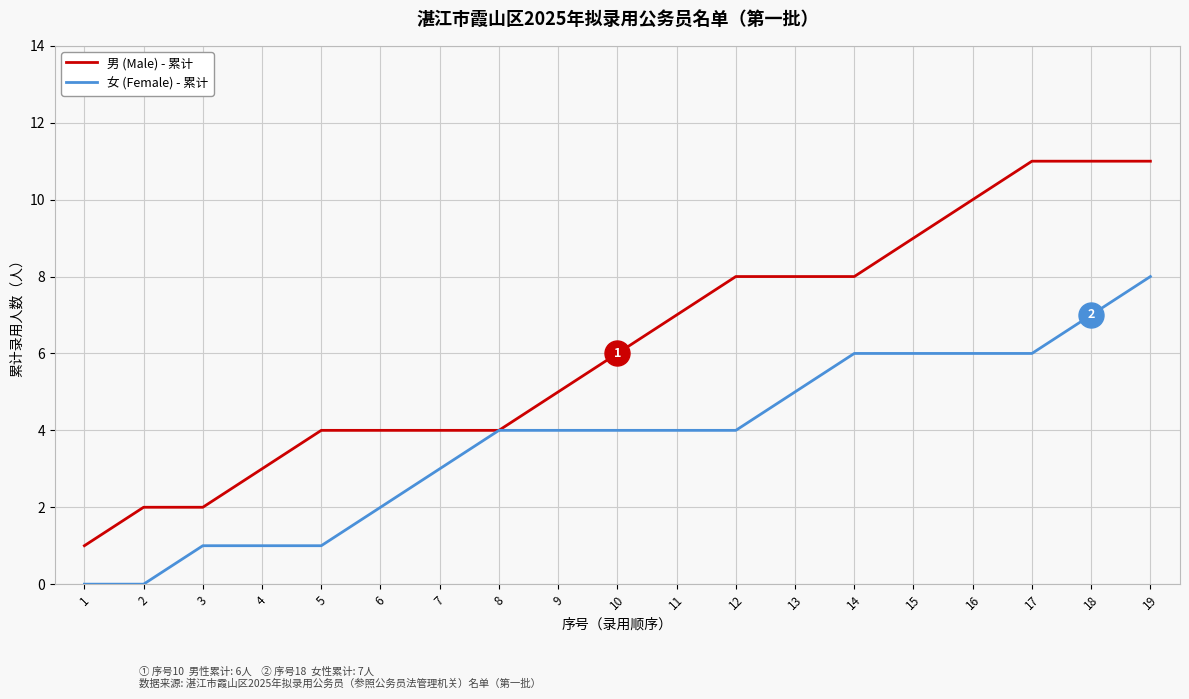

The 男 (Male) - 累计 series shows 8 at 13. True or false?

True